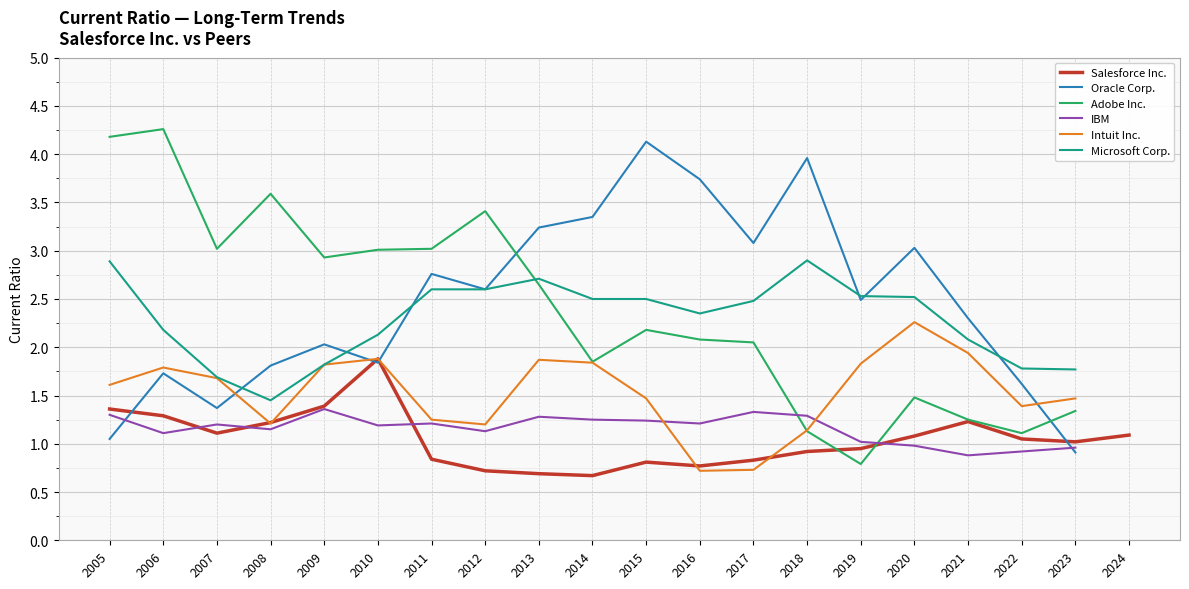

How many positive values does the Oracle Corp. series have?

19